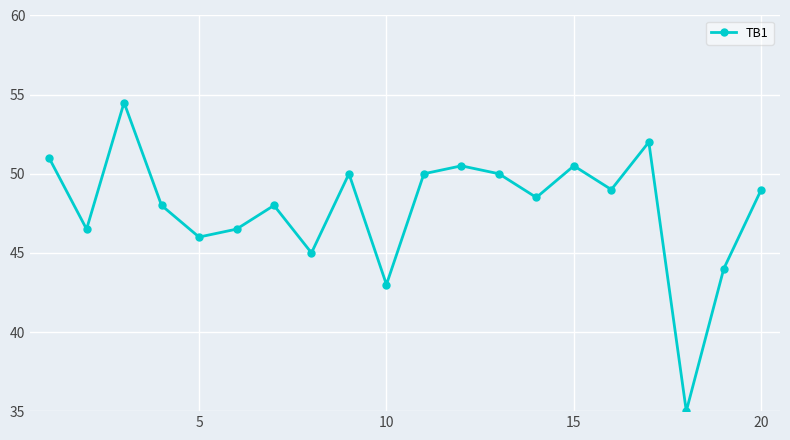

What is the value of the 8th point from the left?

45.0